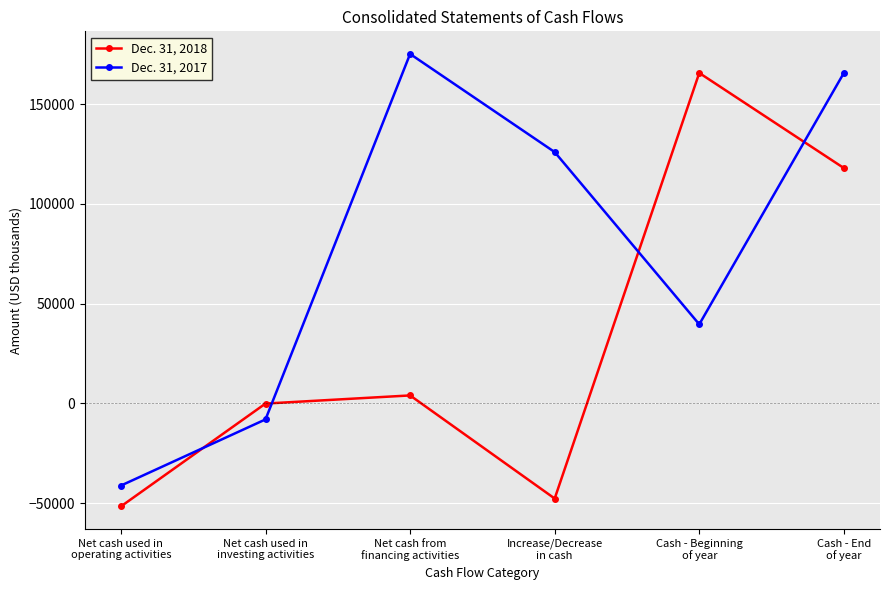

At how many categories does at least one series exceed 83481?

4